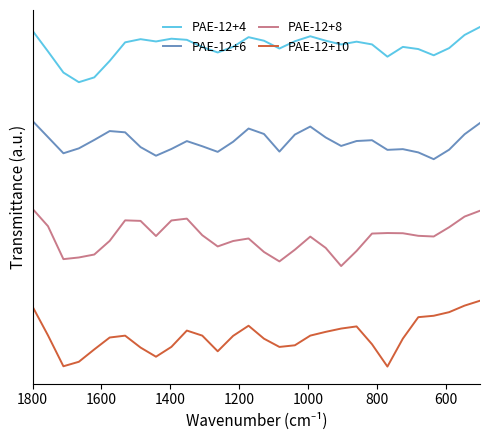

Rank the series by their maximum value, from highest to lowest.

PAE-12+4, PAE-12+6, PAE-12+8, PAE-12+10